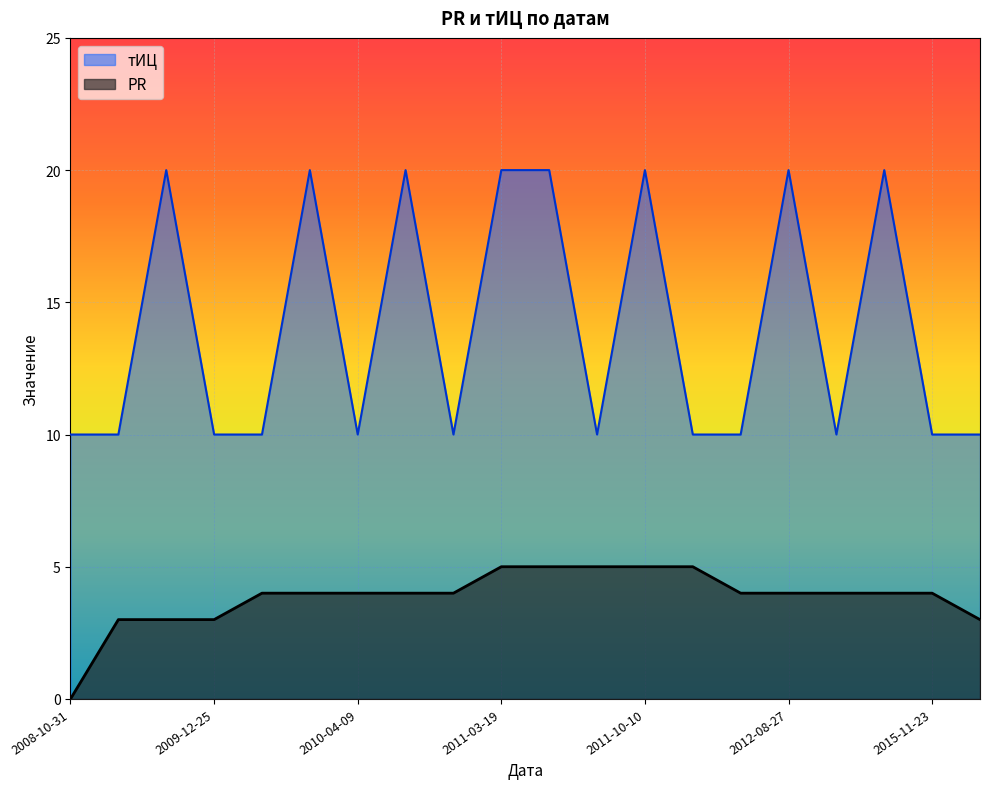

What is the difference between the maximum and second lowest values in the тИЦ series?

10